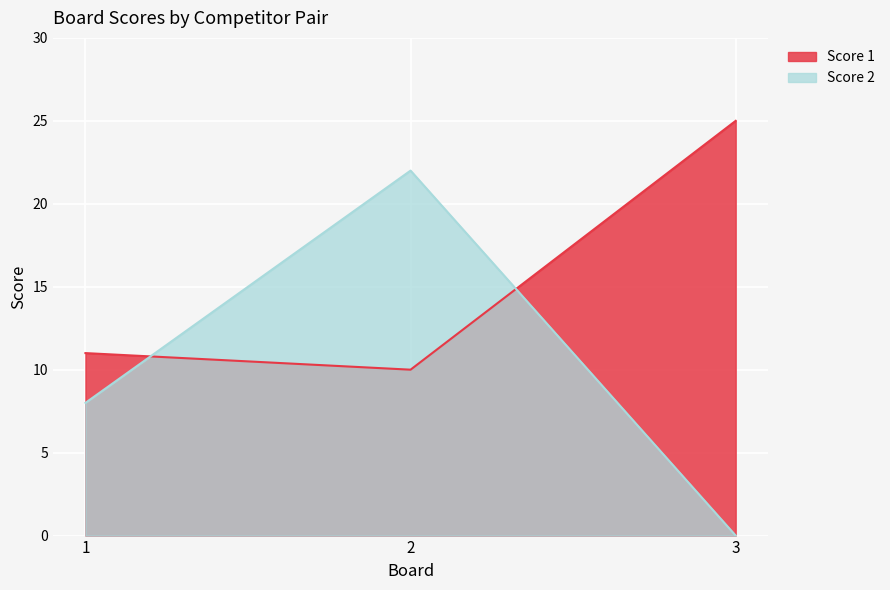

What are all the series names shown in the legend?

Score 1, Score 2